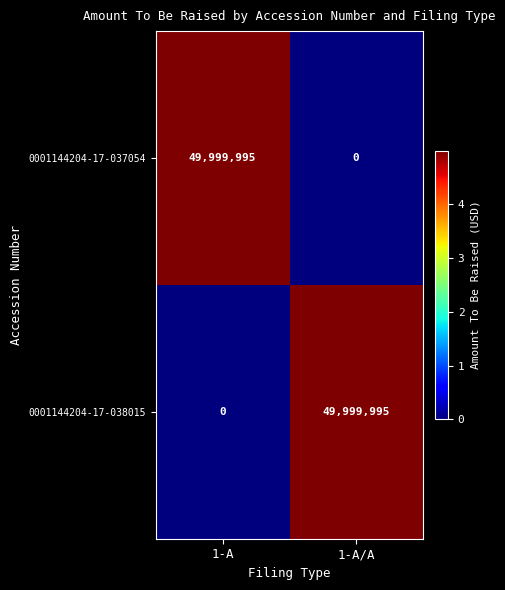

At which label does 0001144204-17-037054 reach its minimum?

1-A/A